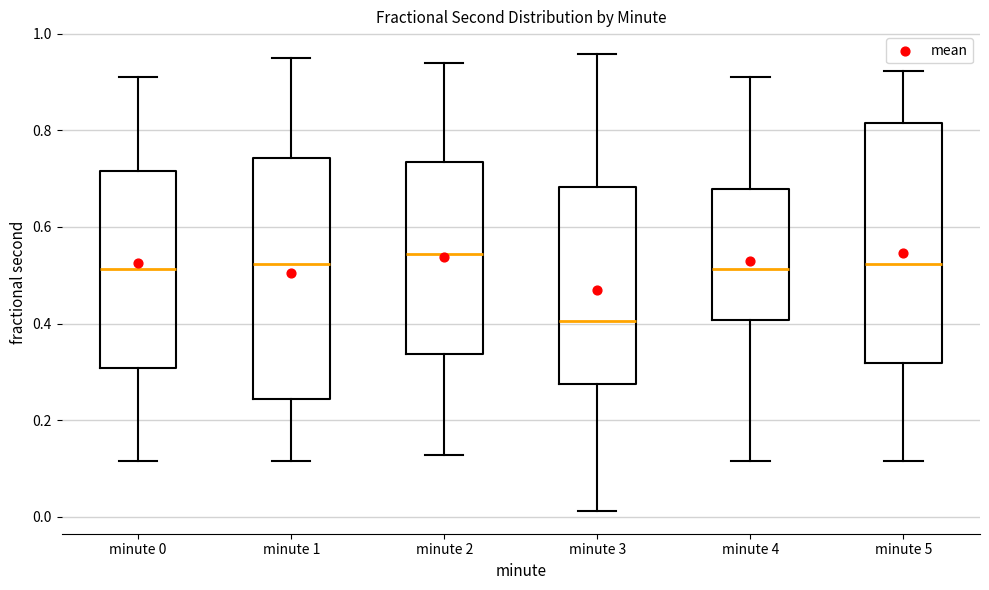

Which box has the lowest median line?

minute 3